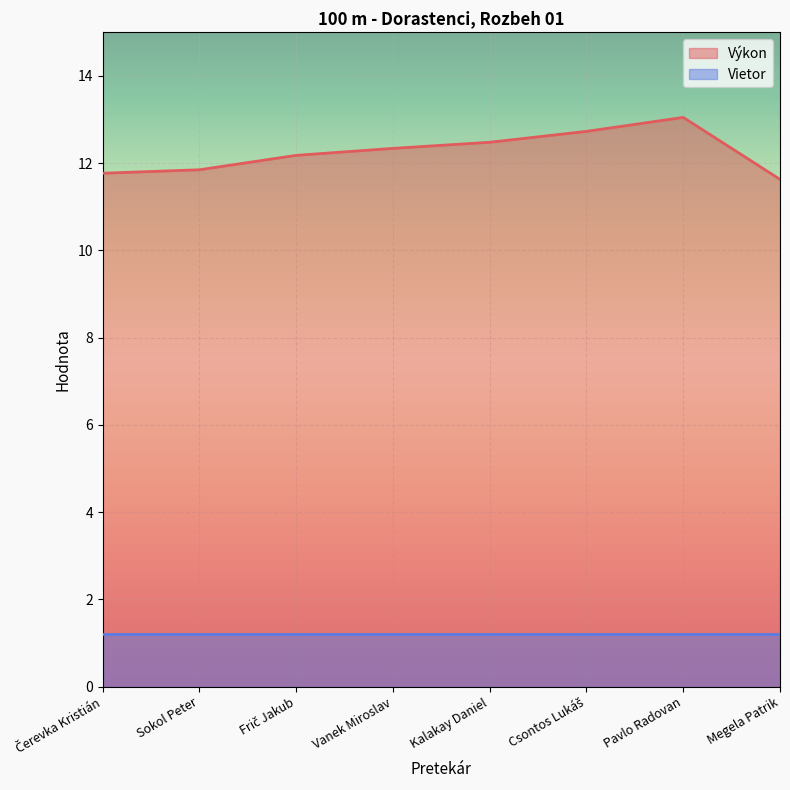

How many lines are shown in the chart?

2